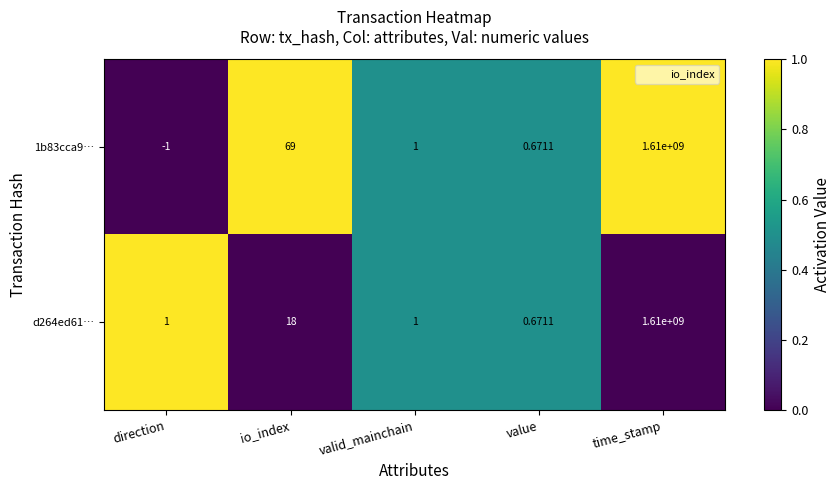

At which category is the sum across all series the highest?

time_stamp